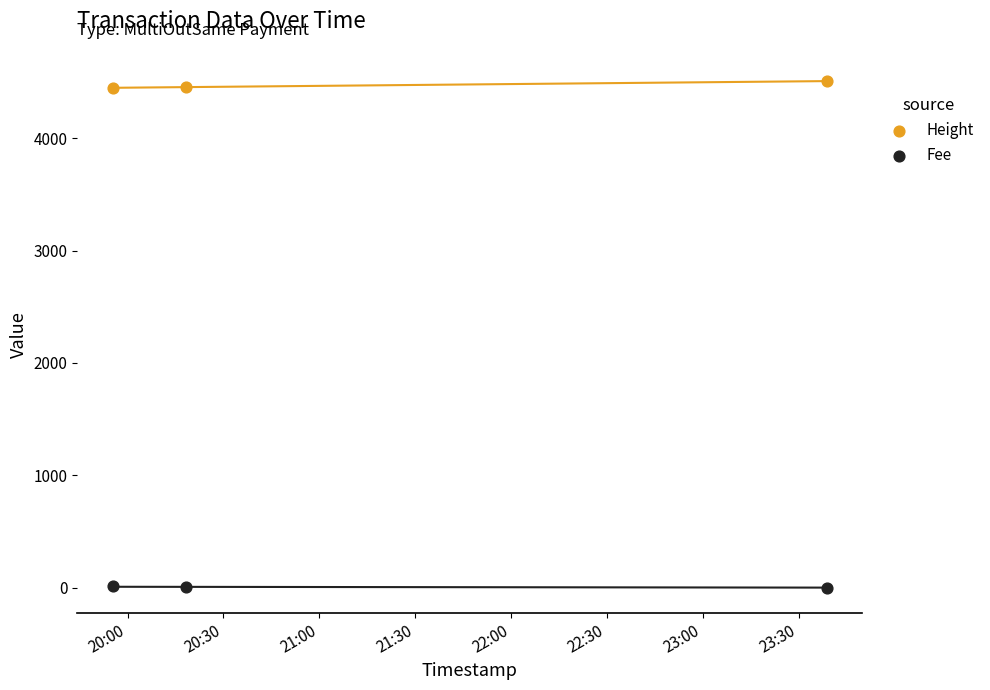

What are all the series names shown in the legend?

Height, Fee